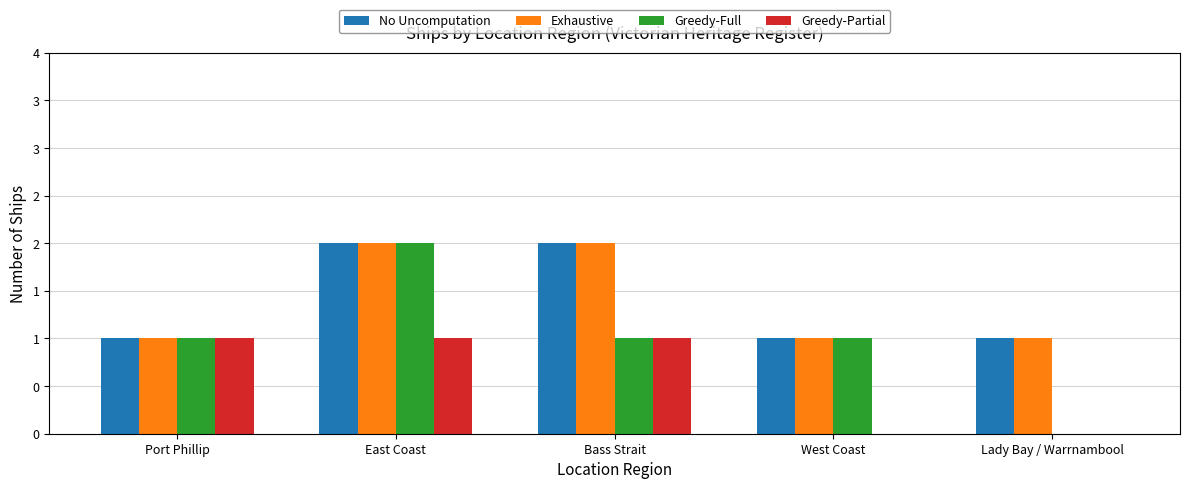

Are the bars grouped side by side (vs. stacked)?

Yes